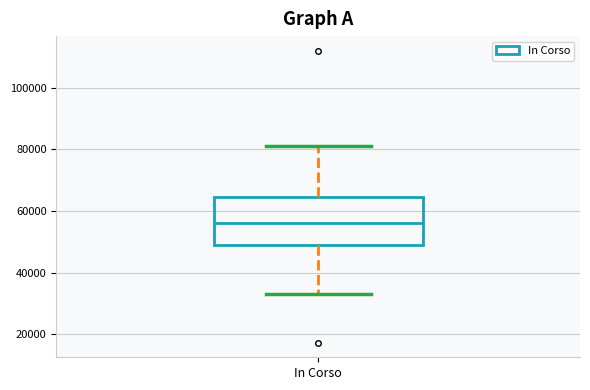

Where does the lower whisker of the box for In Corso end on the y-axis? The values are not printed on the chart, so give them approximately, as read against the axis.

32000